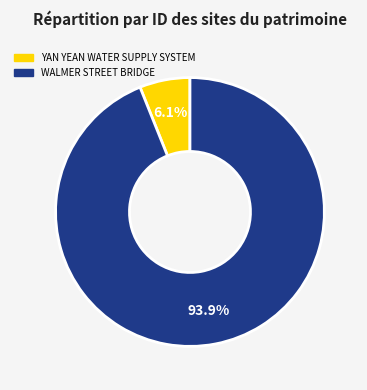

Between YAN YEAN WATER SUPPLY SYSTEM and WALMER STREET BRIDGE, which is larger?

WALMER STREET BRIDGE